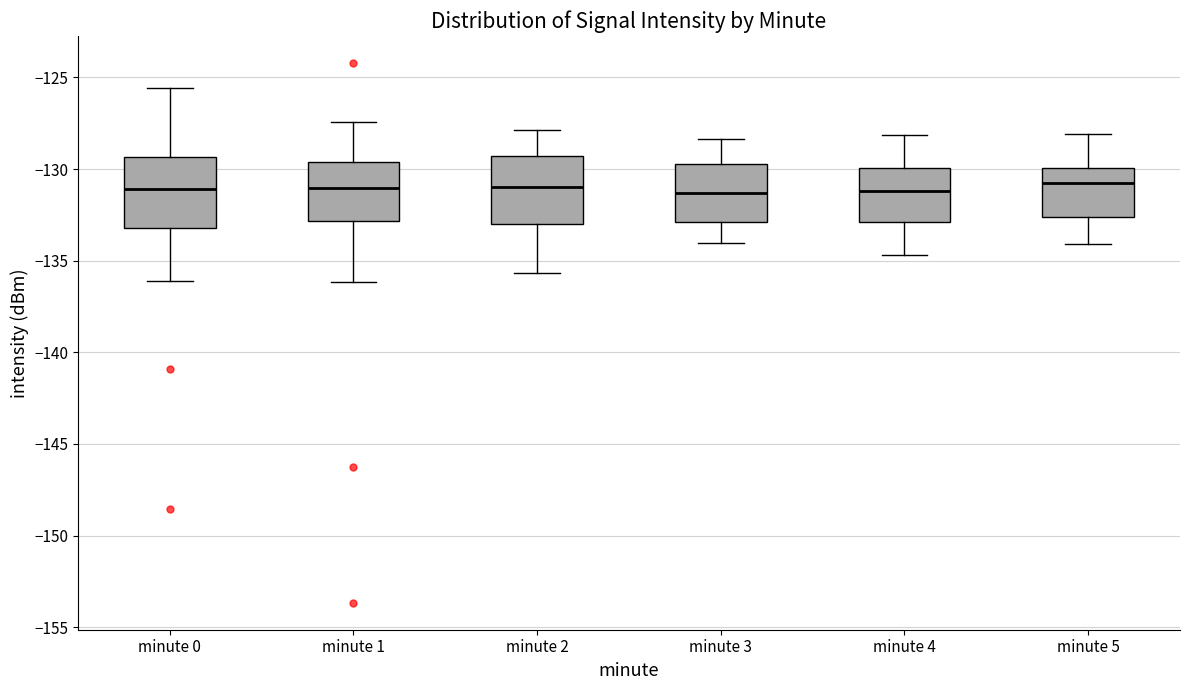

Reading left to right, transcribe this box plot: for each box, give where its median line is, the range the box spans, and where its two whiskers end, as read against the y-axis. The values are not printed on the chart, so give them approximately, as read against the axis.

minute 0: median -131.0, box -133.0 to -129.5, whiskers -136.0 to -125.5
minute 1: median -131.0, box -133.0 to -129.5, whiskers -136.0 to -127.5
minute 2: median -131.0, box -133.0 to -129.5, whiskers -135.5 to -128.0
minute 3: median -131.5, box -133.0 to -129.5, whiskers -134.0 to -128.5
minute 4: median -131.0, box -133.0 to -130.0, whiskers -134.5 to -128.0
minute 5: median -131.0, box -132.5 to -130.0, whiskers -134.0 to -128.0